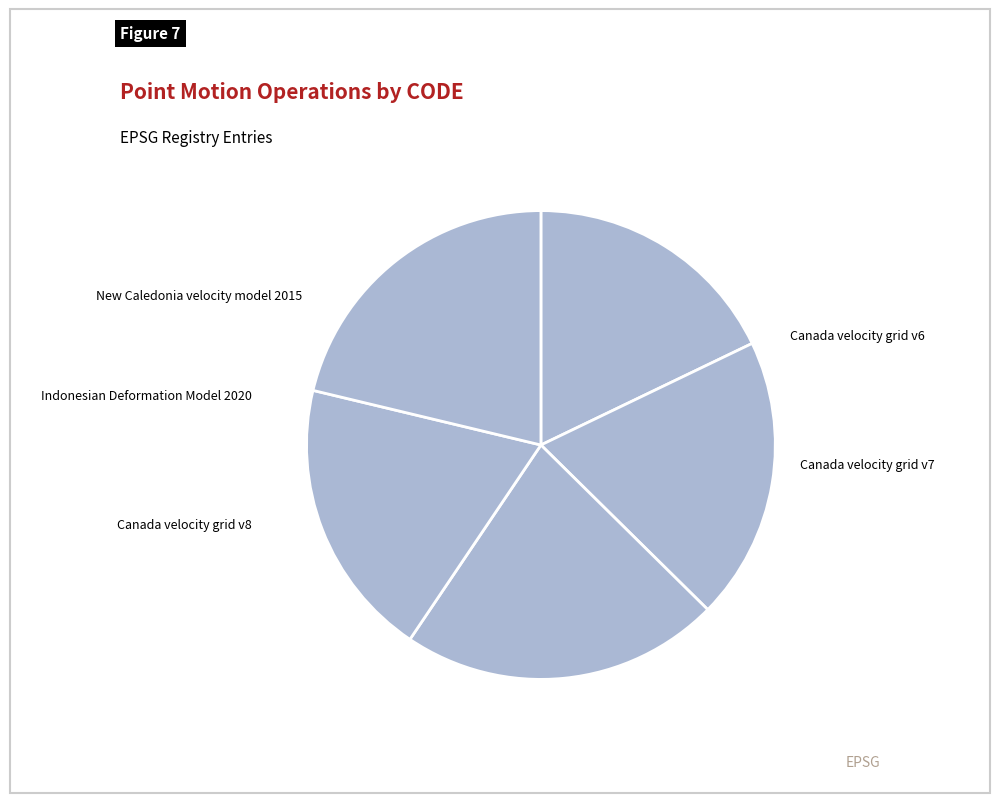

The Canada velocity grid v6 slice represents 27% of the pie. True or false?

False